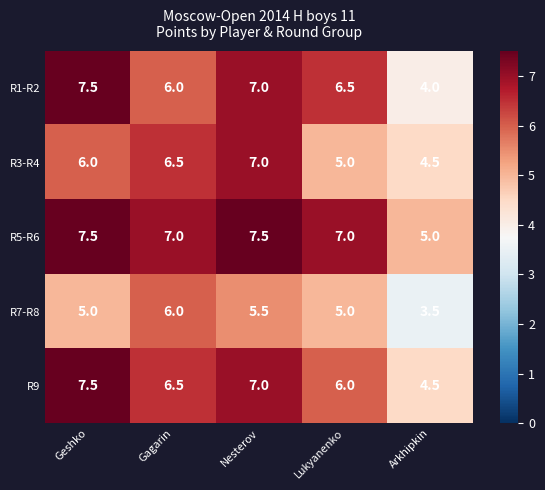

How many categories are shown in the chart?

5